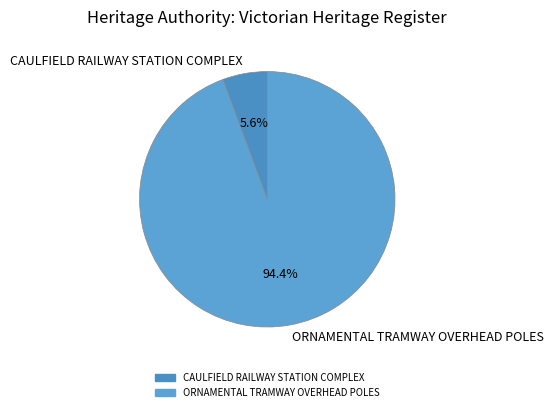

Between ORNAMENTAL TRAMWAY OVERHEAD POLES and CAULFIELD RAILWAY STATION COMPLEX, which is larger?

ORNAMENTAL TRAMWAY OVERHEAD POLES